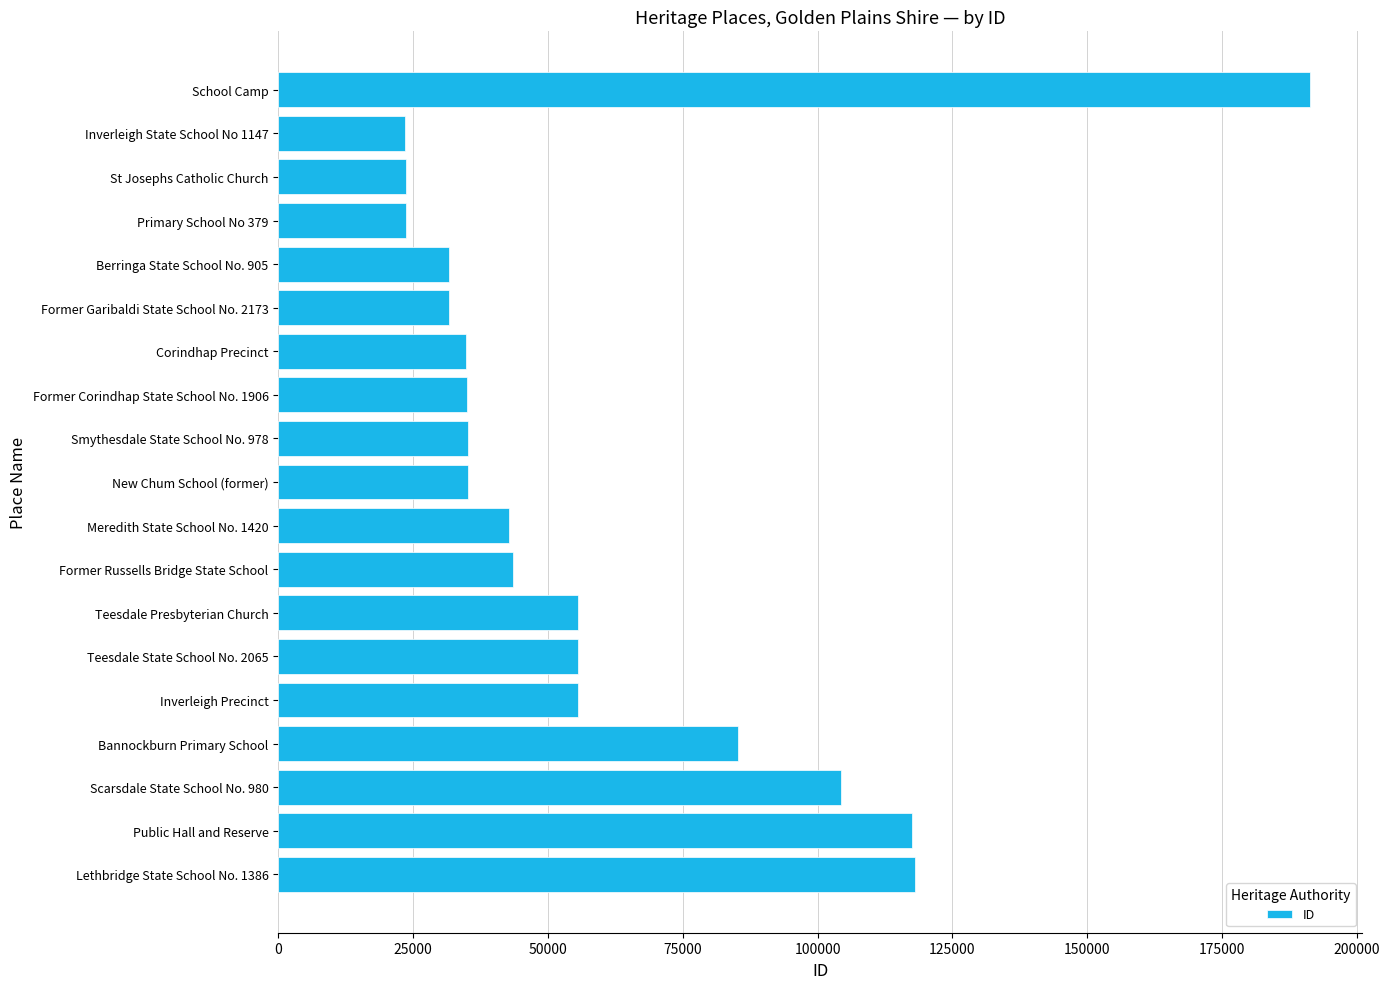

Are the bars grouped side by side (vs. stacked)?

No